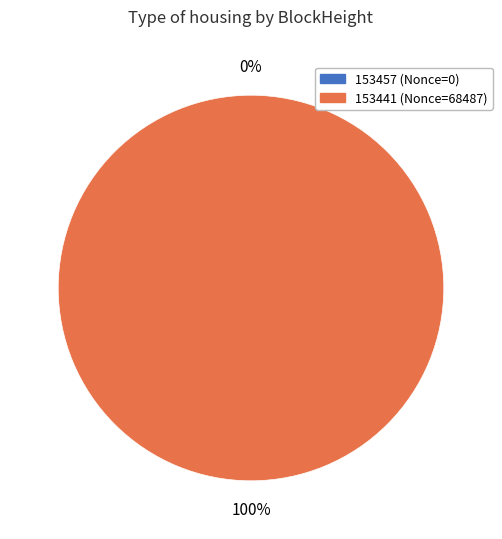

Which slice represents more than half of the pie?

153441